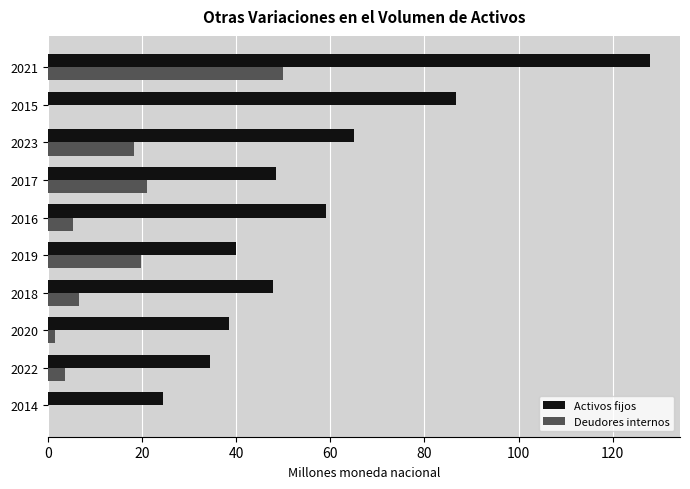

What is the average value of the Activos fijos series?

57.3